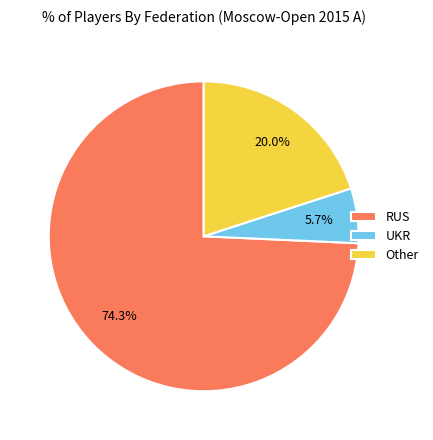

To the nearest percent, what is the average slice percentage?

33%